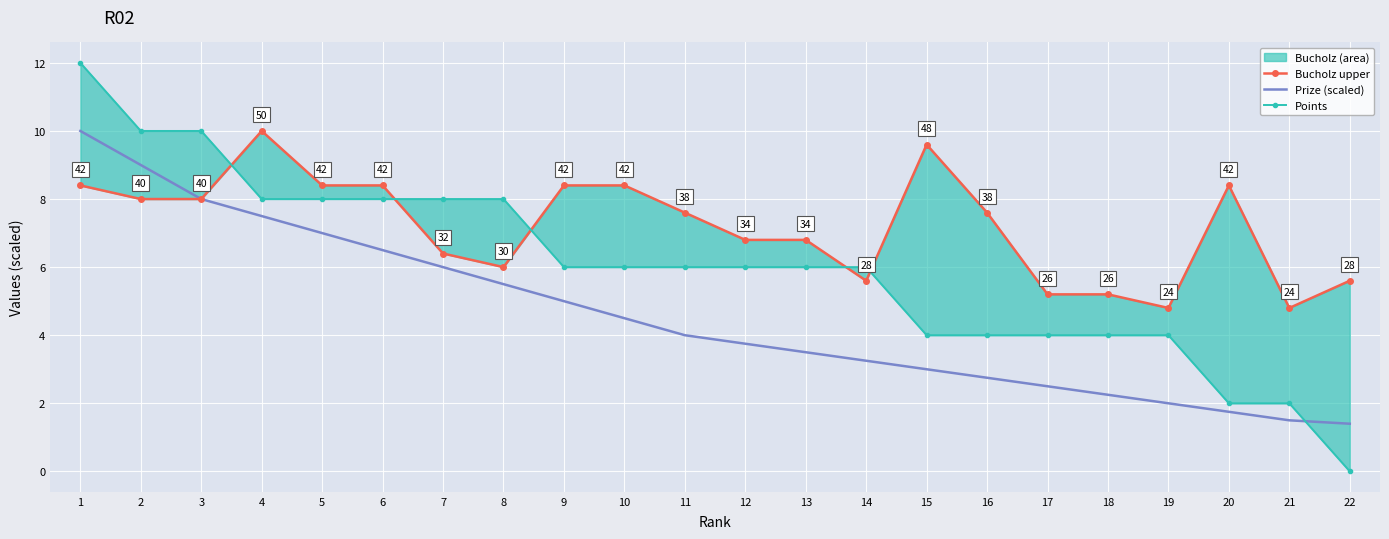

Which series has the largest range (max minus min)?

Points